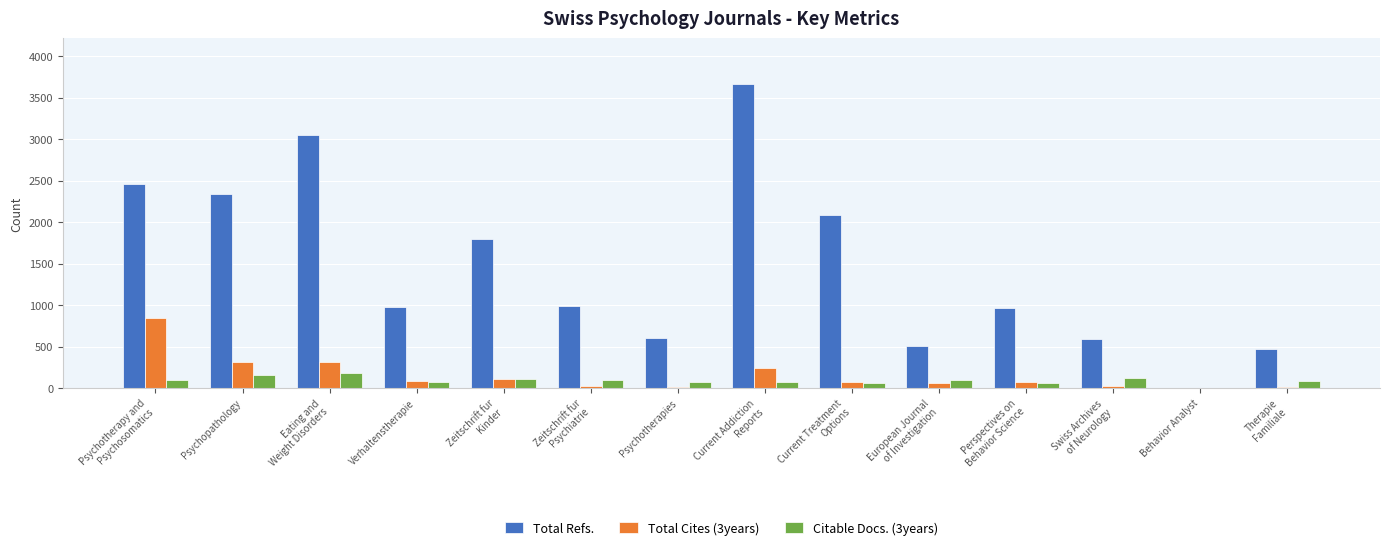

What is the spread (max minus min) of values at Zeitschrift fur
Psychiatrie?

963